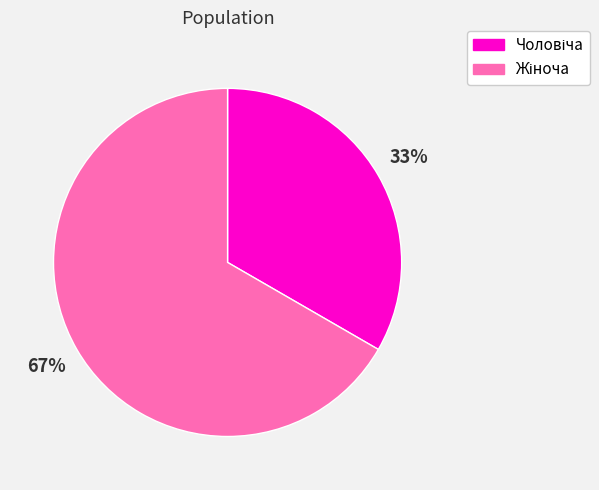

To the nearest percent, what is the average slice percentage?

50%